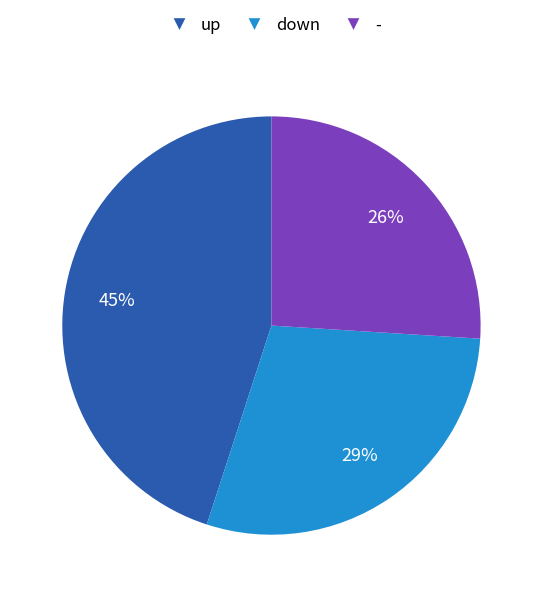

Do up and down together represent more than half of the pie?

Yes